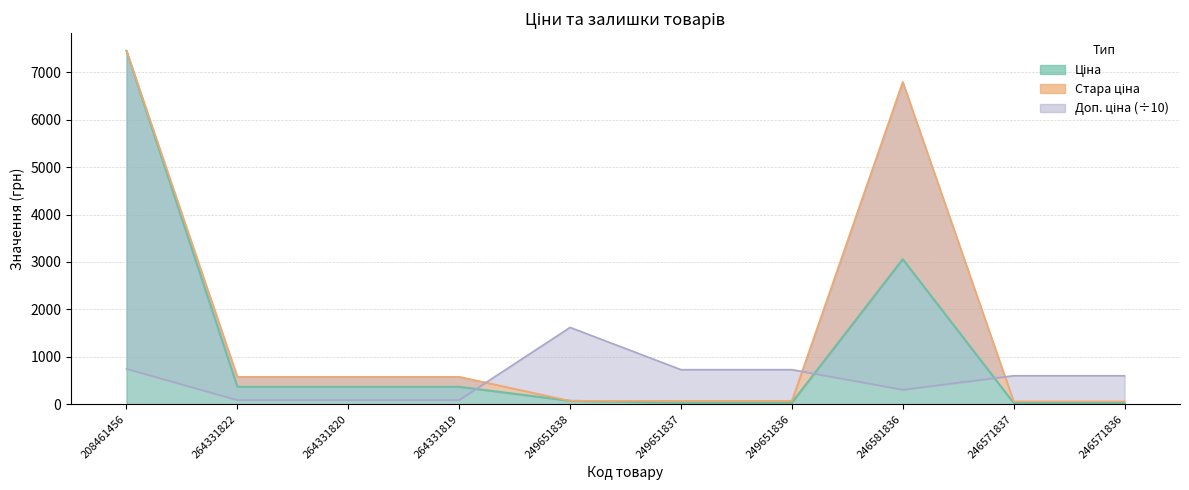

At which label does Ціна first exceed 367?

208461456